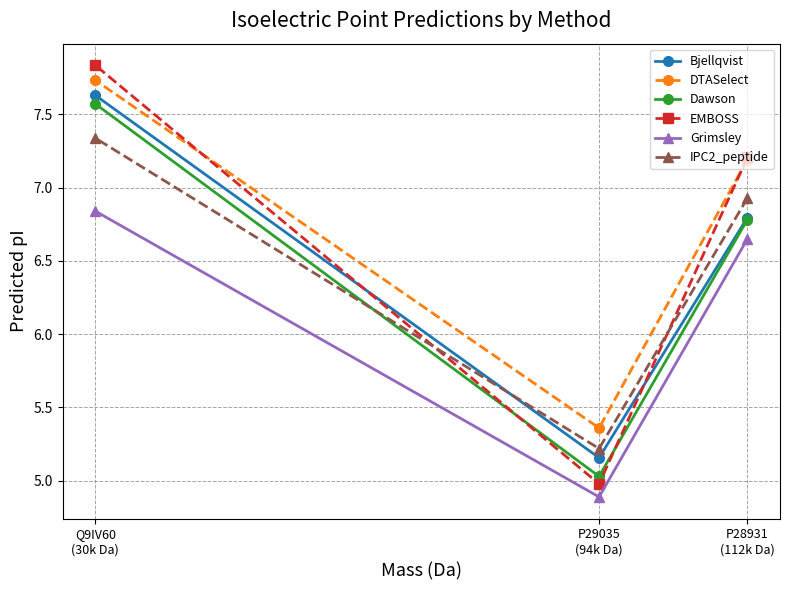

The value of IPC2_peptide at Q9IV60
(30k Da) is 10.9. True or false?

False